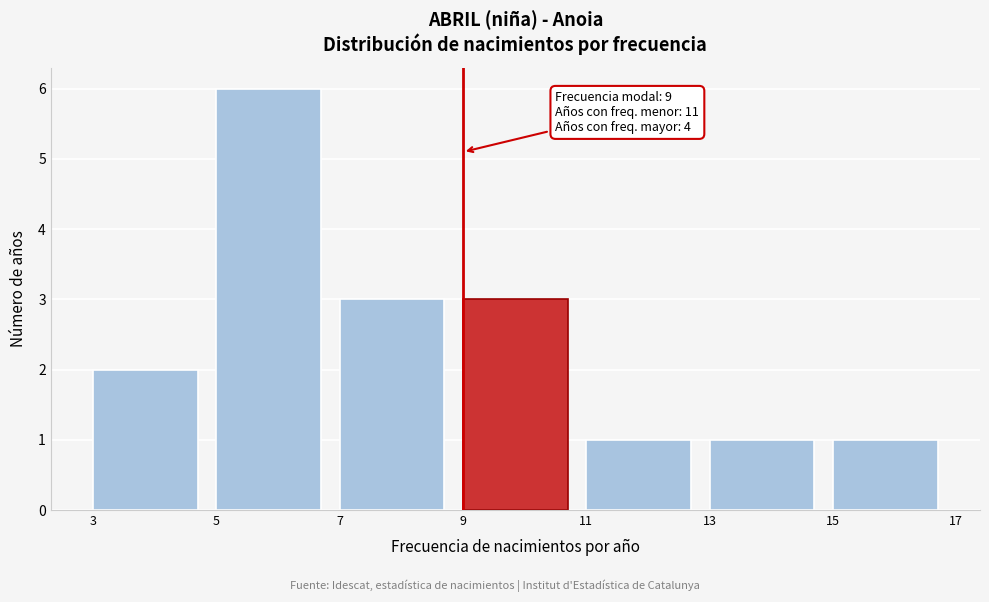

Which range on the x-axis has the tallest bar?

5 to 7